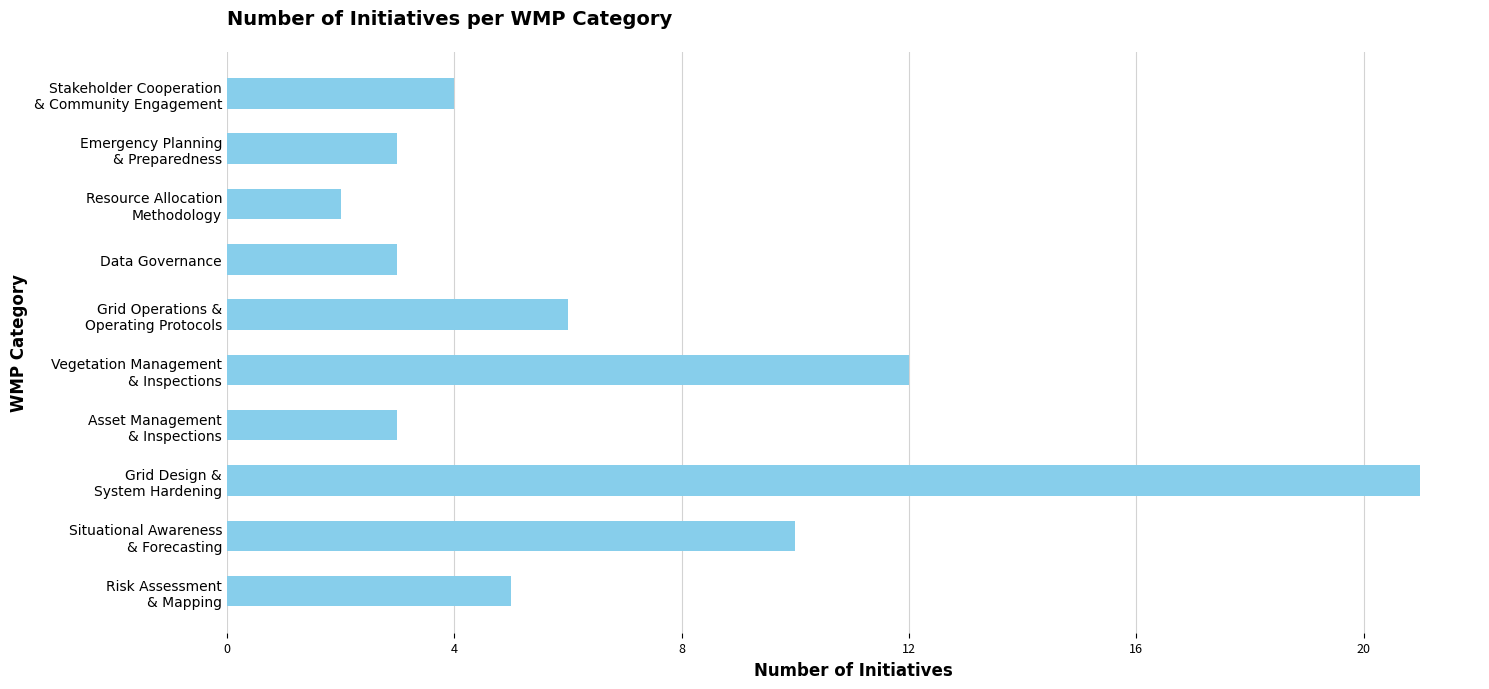

What is the difference between the maximum and minimum values?

19